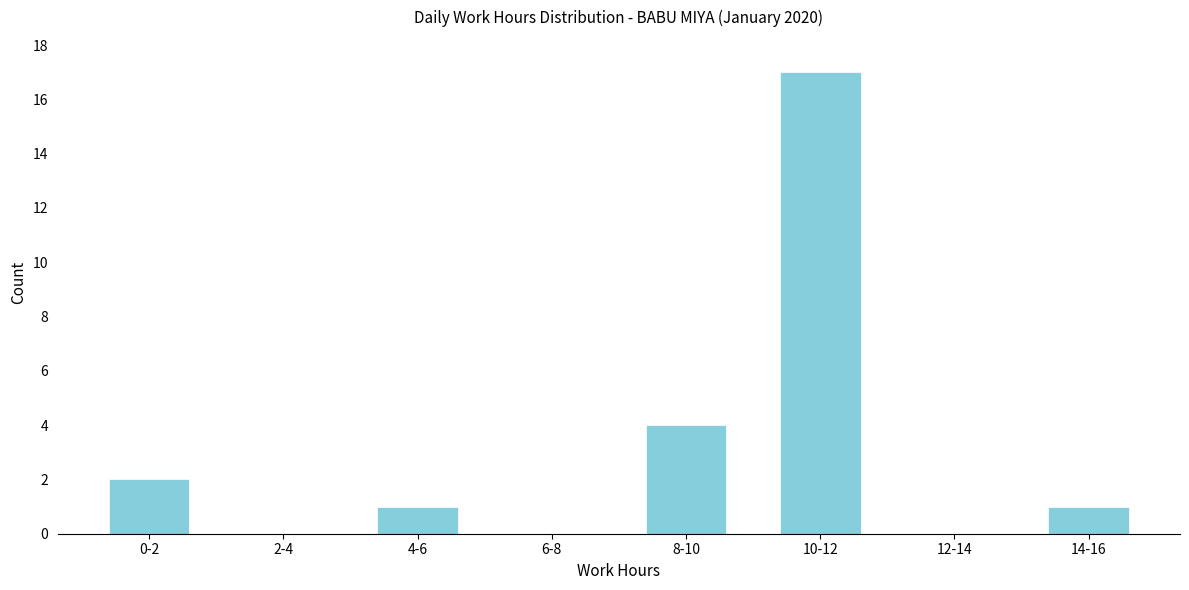

Reading right to left, transcribe all the data shown in this chart.

14-16=1	12-14=0	10-12=17	8-10=4	6-8=0	4-6=1	2-4=0	0-2=2